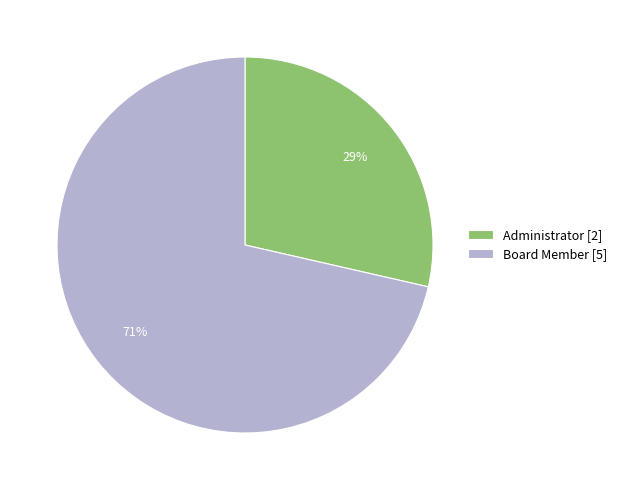

Is Board Member the majority of the pie?

Yes